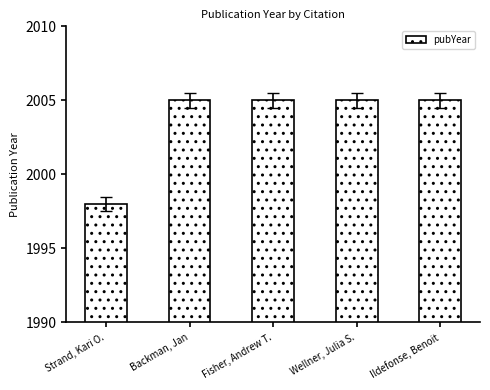

The chart shows a value of 1998 at Strand, Kari O.. True or false?

True